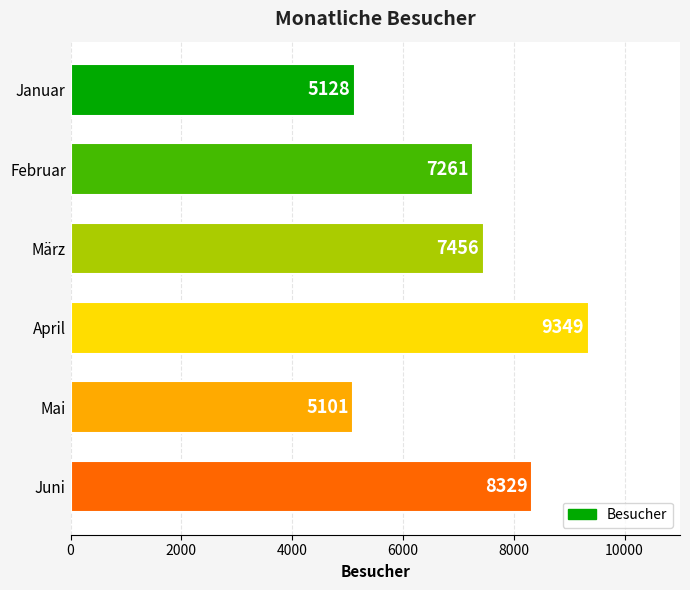

What is the change in value from März to Februar?

-195